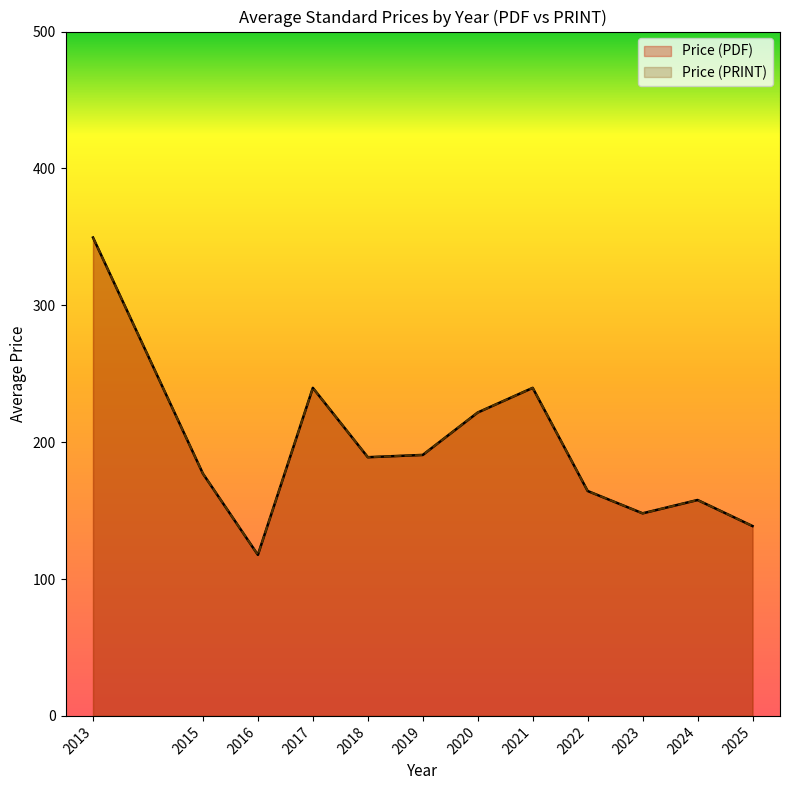

At how many categories does at least one series exceed 184?

6